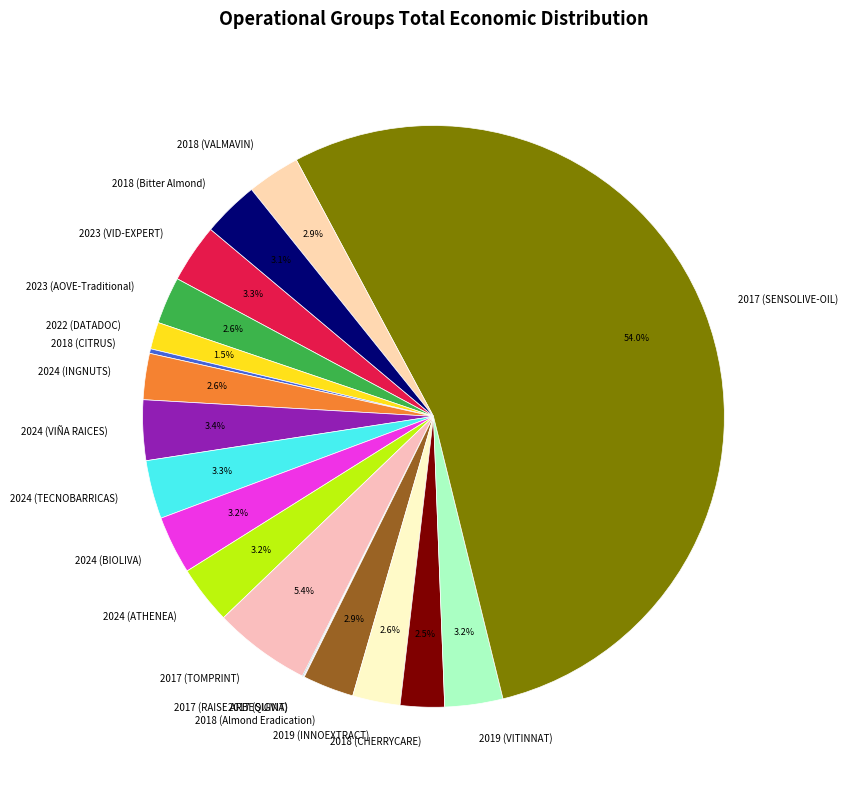

Combined, do 2023 (AOVE-Traditional) and 2017 (SENSOLIVE-OIL) account for over 50%?

Yes